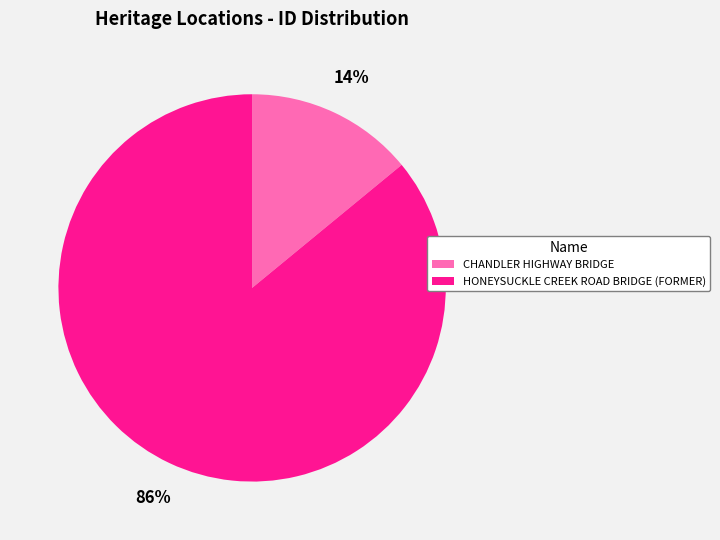

To the nearest percent, what percentage of the pie is CHANDLER HIGHWAY BRIDGE?

14%